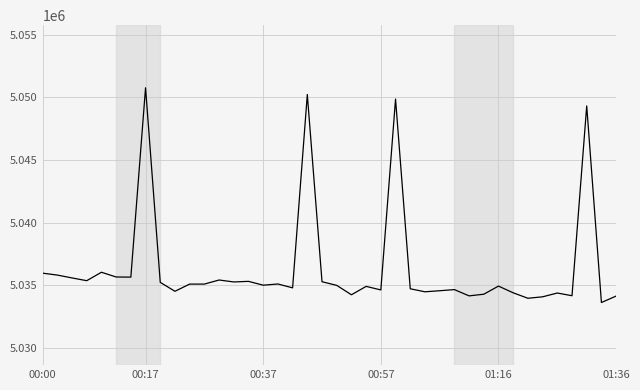

What is the maximum value shown in the chart?

5050764